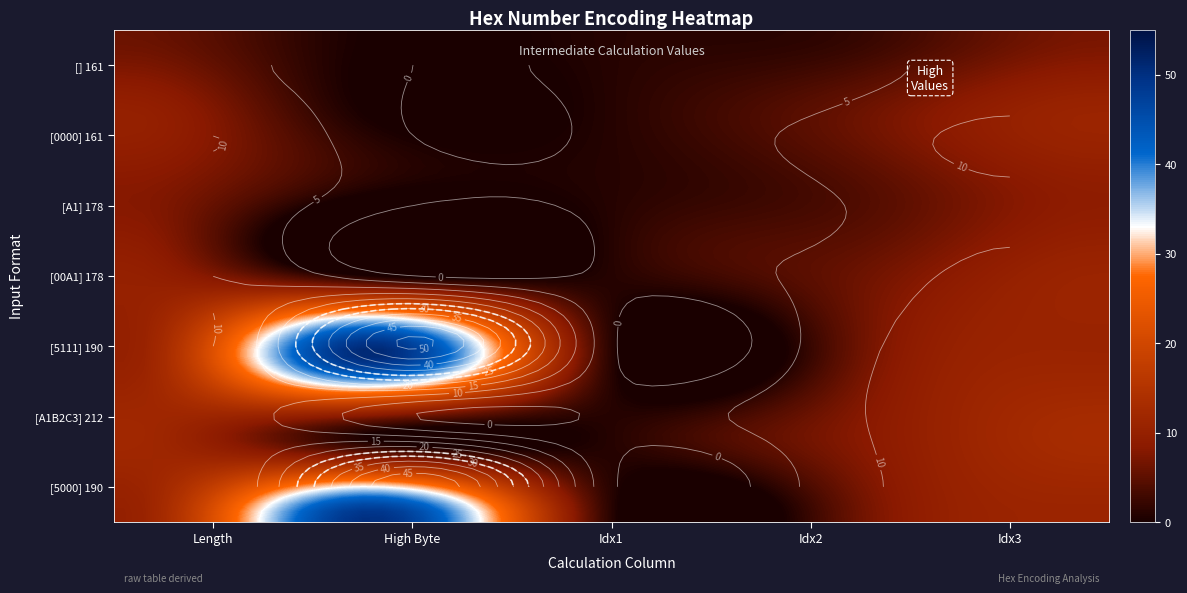

At which category is the sum across all series the highest?

1